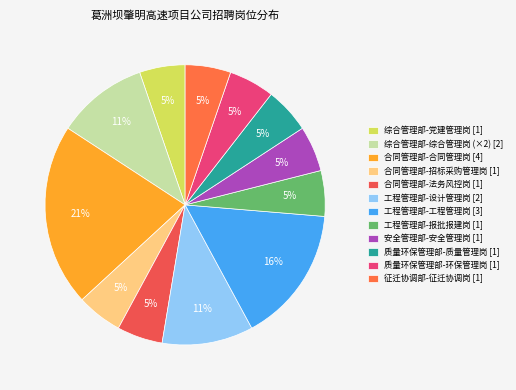

Is there any slice that represents more than half of the pie?

No